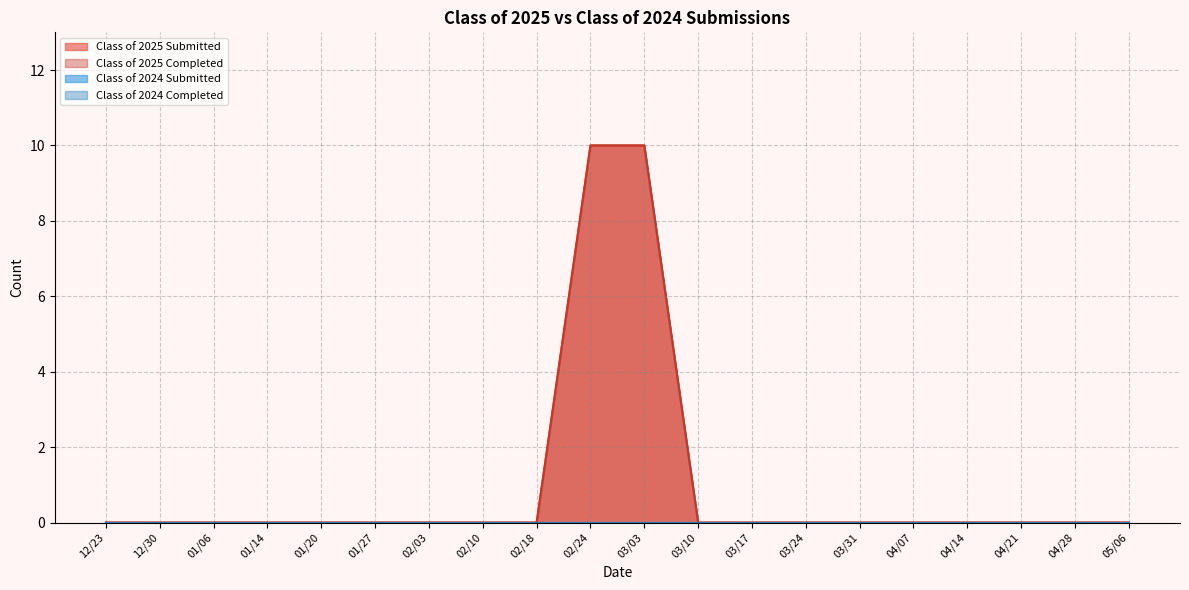

Between 01/06 and 01/14, which series saw the biggest shift?

Class of 2025 Submitted